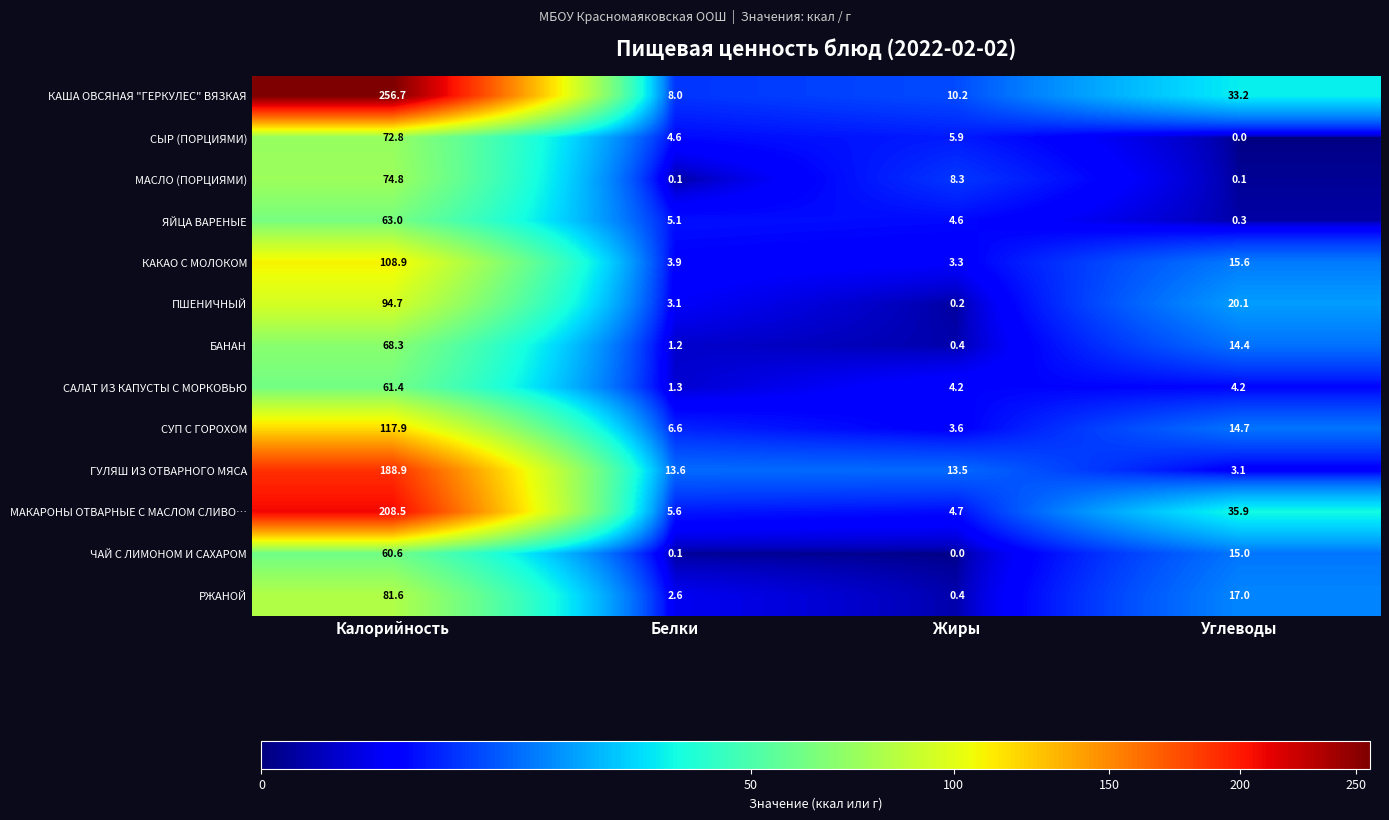

Which series has the largest total across all categories?

КАША ОВСЯНАЯ "ГЕРКУЛЕС" ВЯЗКАЯ